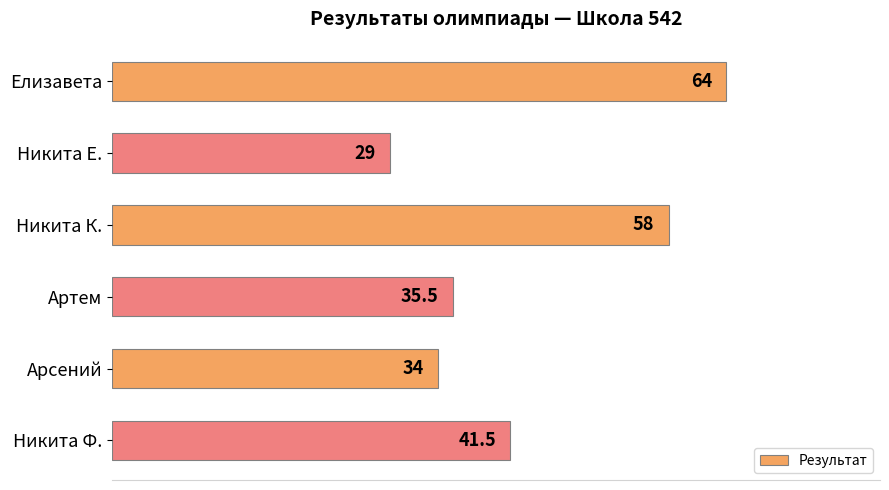

Is it true that the value at Никита Ф. is 57.1?

False